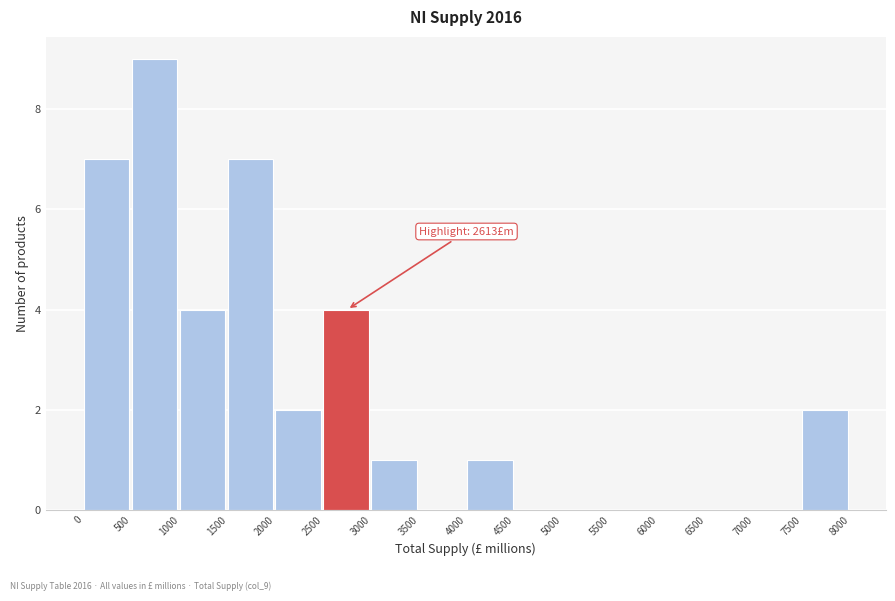

Over which range of the x-axis is the bar tallest?

500 to 1000